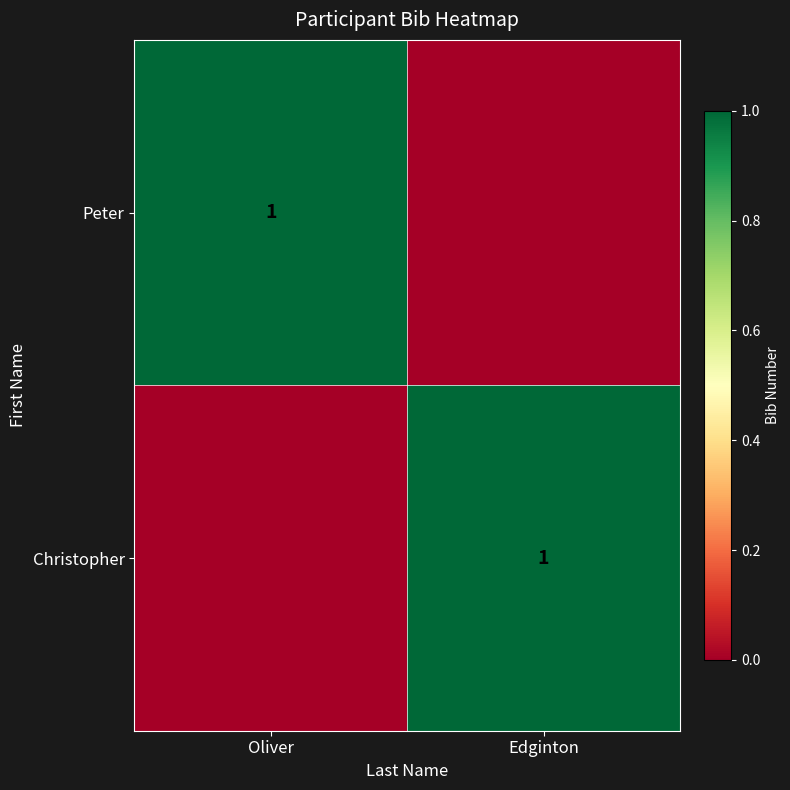

How many series are shown in this chart?

2